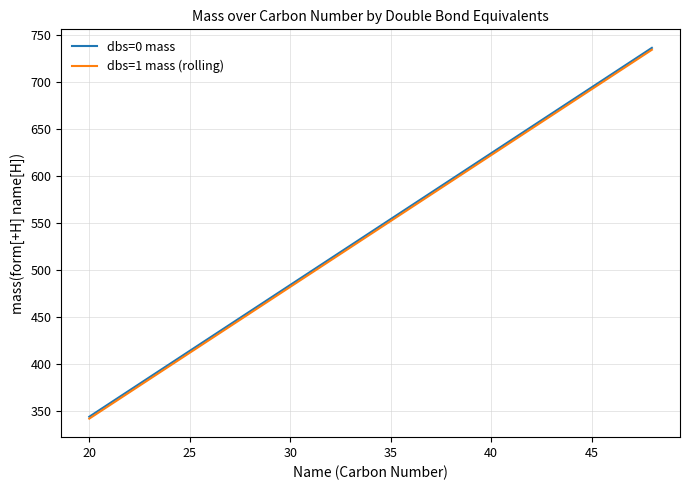

What is the maximum value for dbs=1 mass (rolling)?

734.7